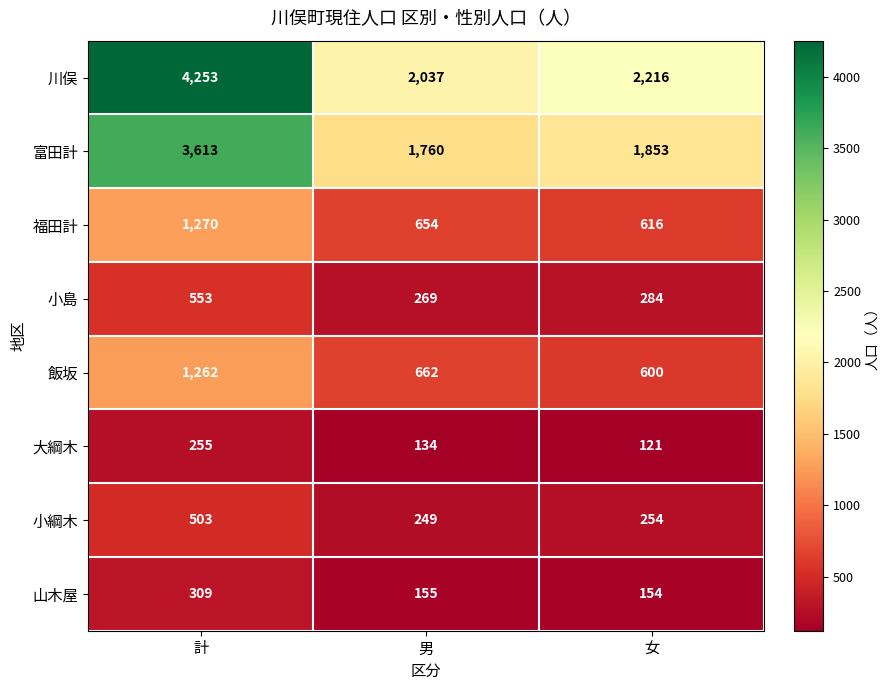

What value does the 飯坂 series have at 女, to the nearest 100?

600